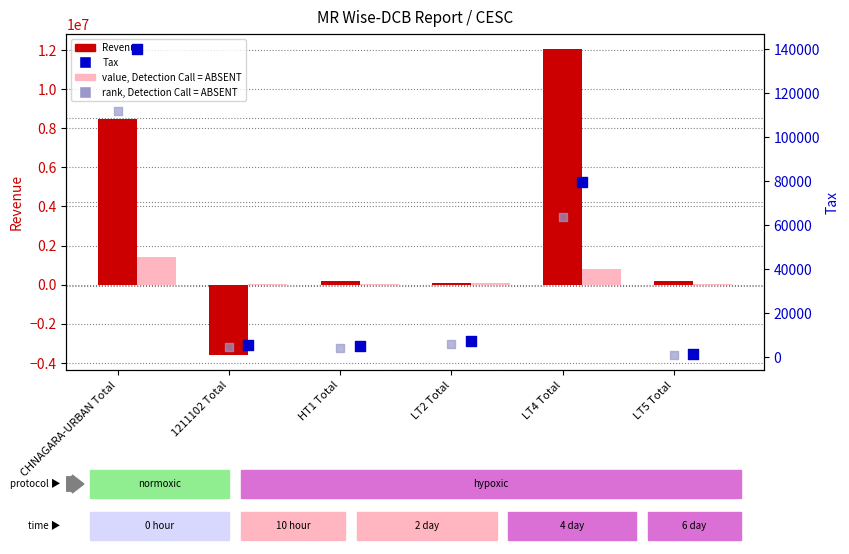

Which series contains the lowest Y value?

Revenue